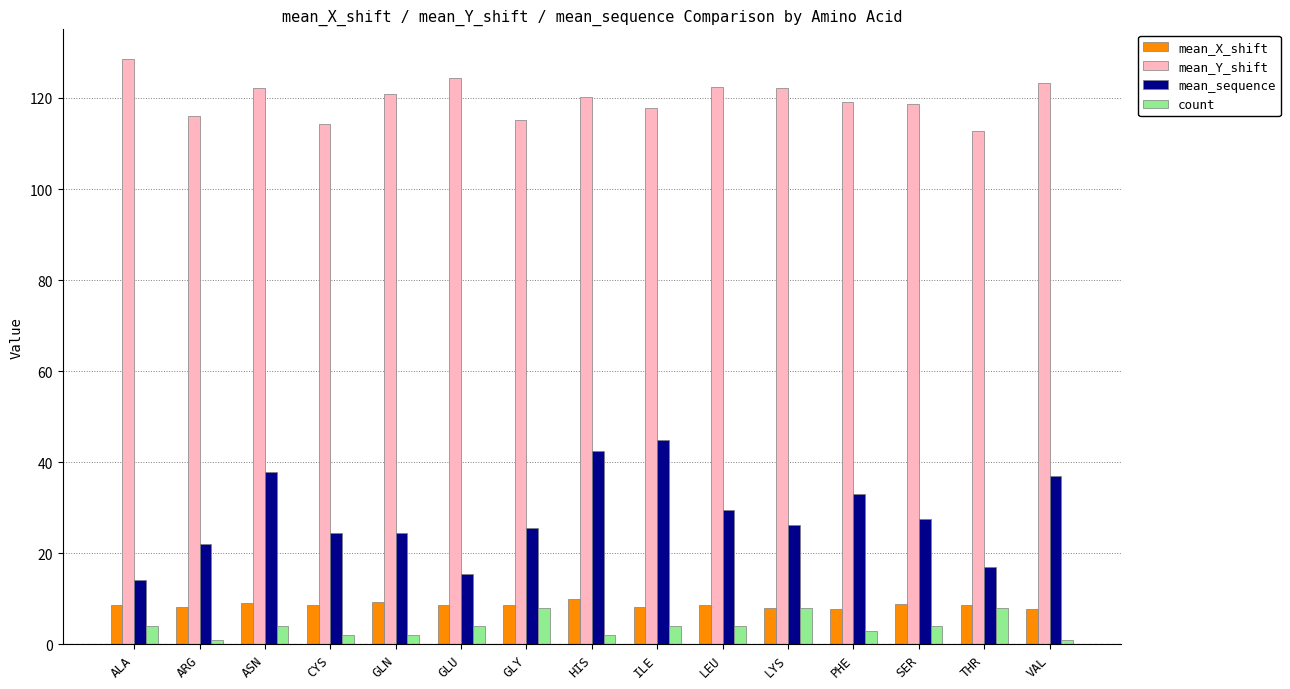

What are all the series names shown in the legend?

mean_X_shift, mean_Y_shift, mean_sequence, count